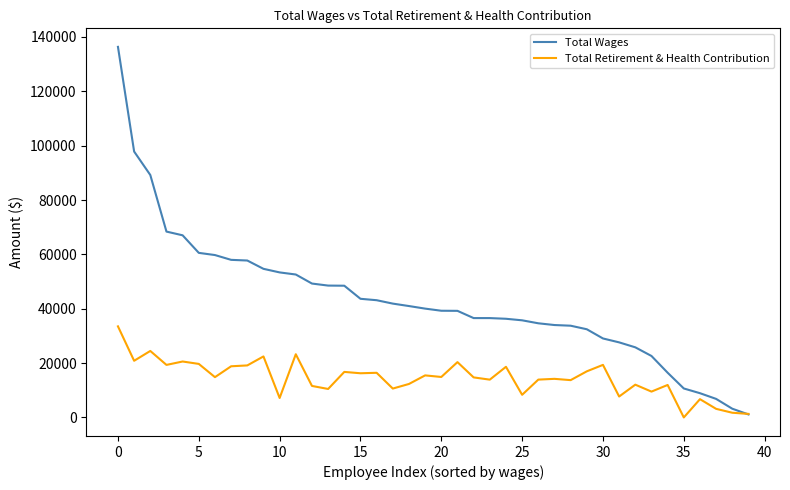

Which series has the largest total across all categories?

Total Wages